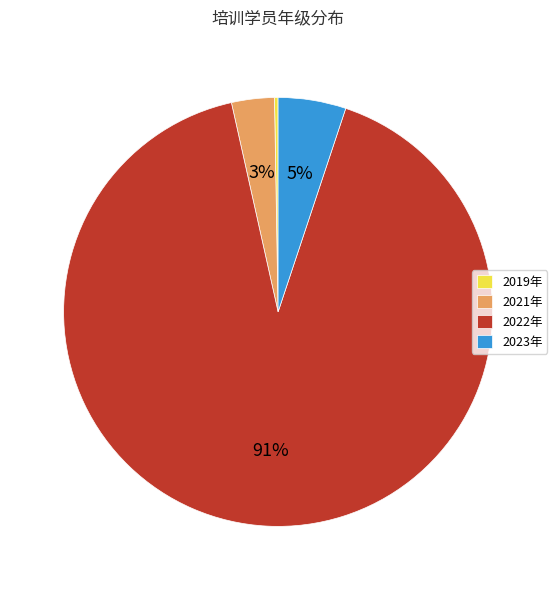

Combined, do 2021年 and 2022年 account for over 50%?

Yes